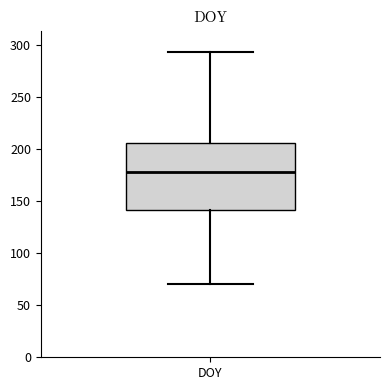

Where is the upper edge of the box for DOY on the y-axis? The values are not printed on the chart, so give them approximately, as read against the axis.

205